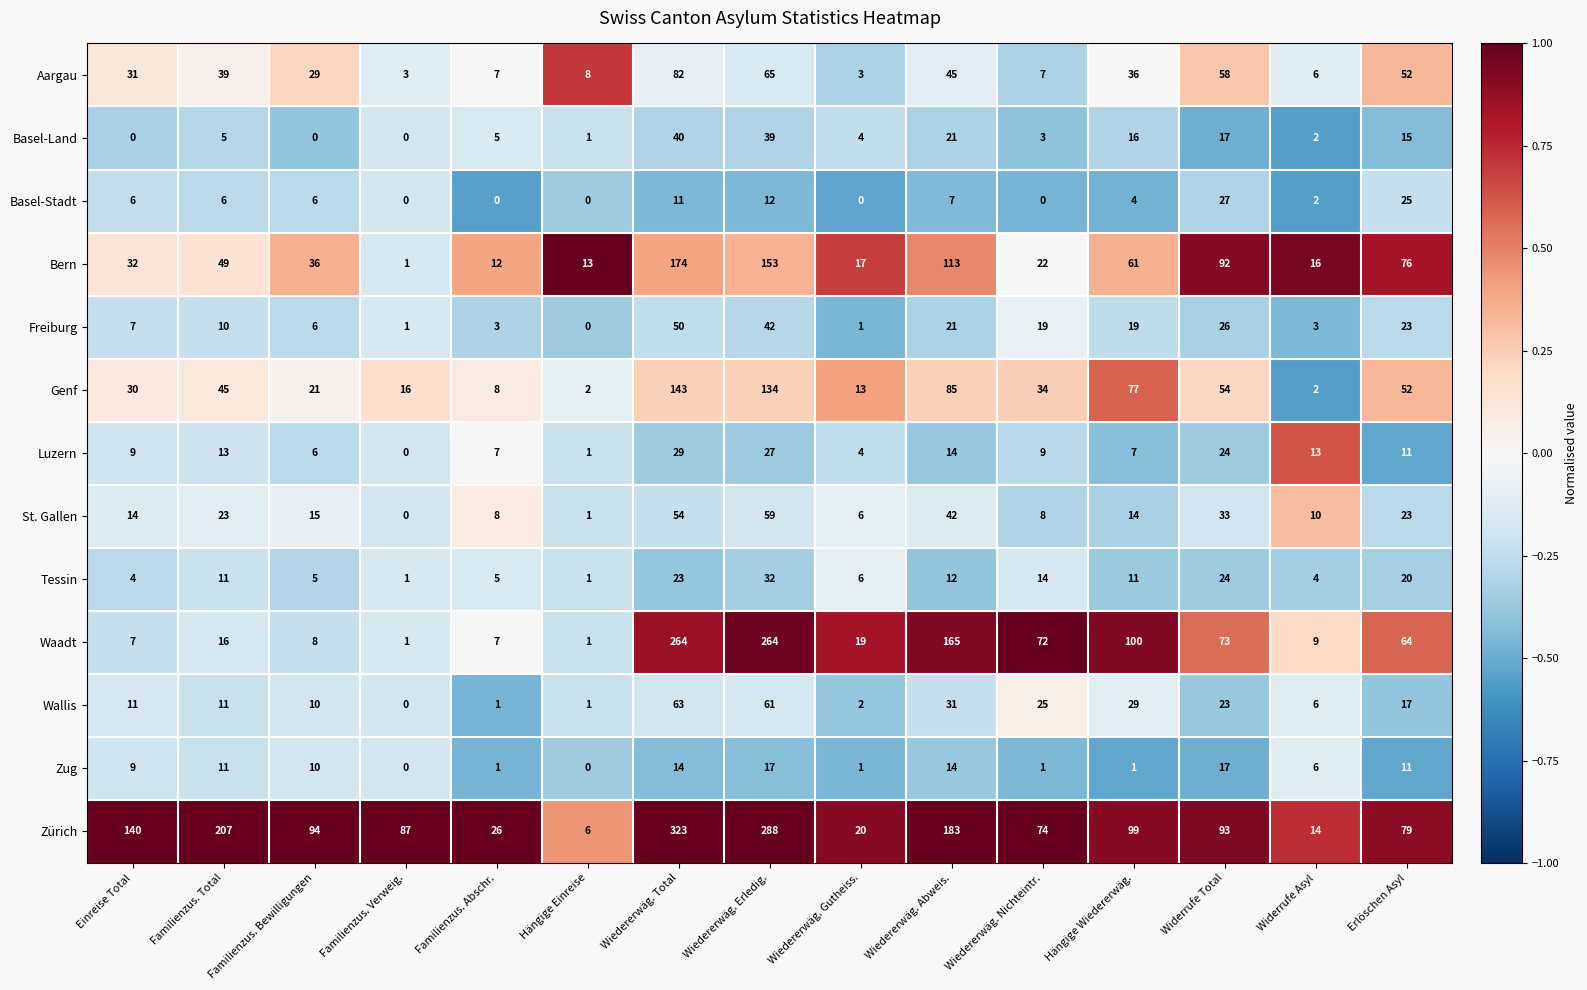

Count the number of categories in the chart.

15